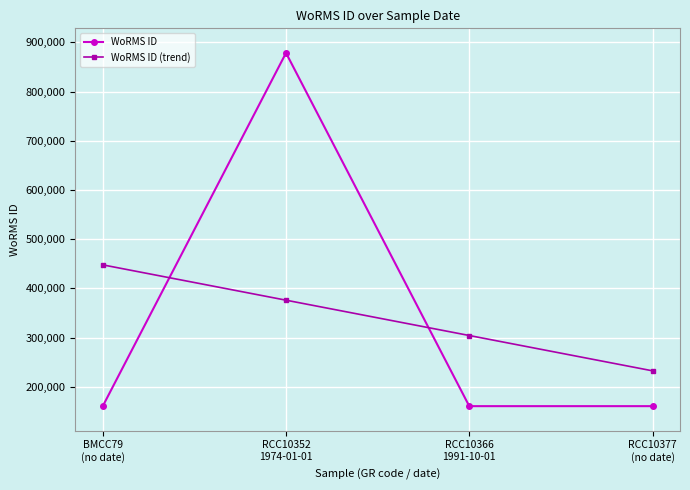

How many lines are shown in the chart?

2